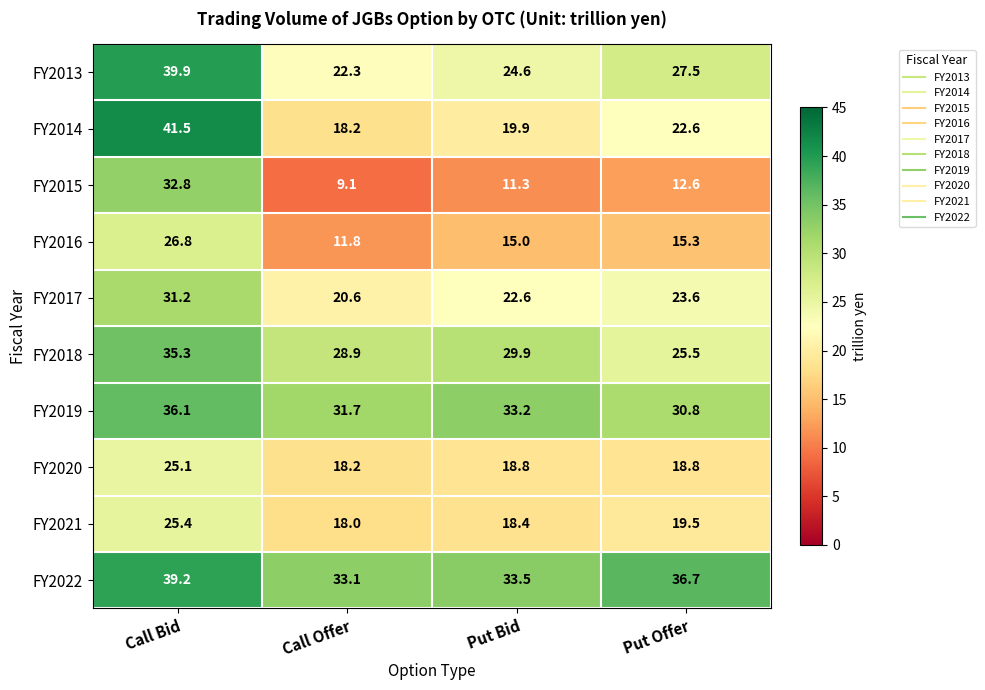

What is the approximate value of FY2022 at Put Bid?

33.5